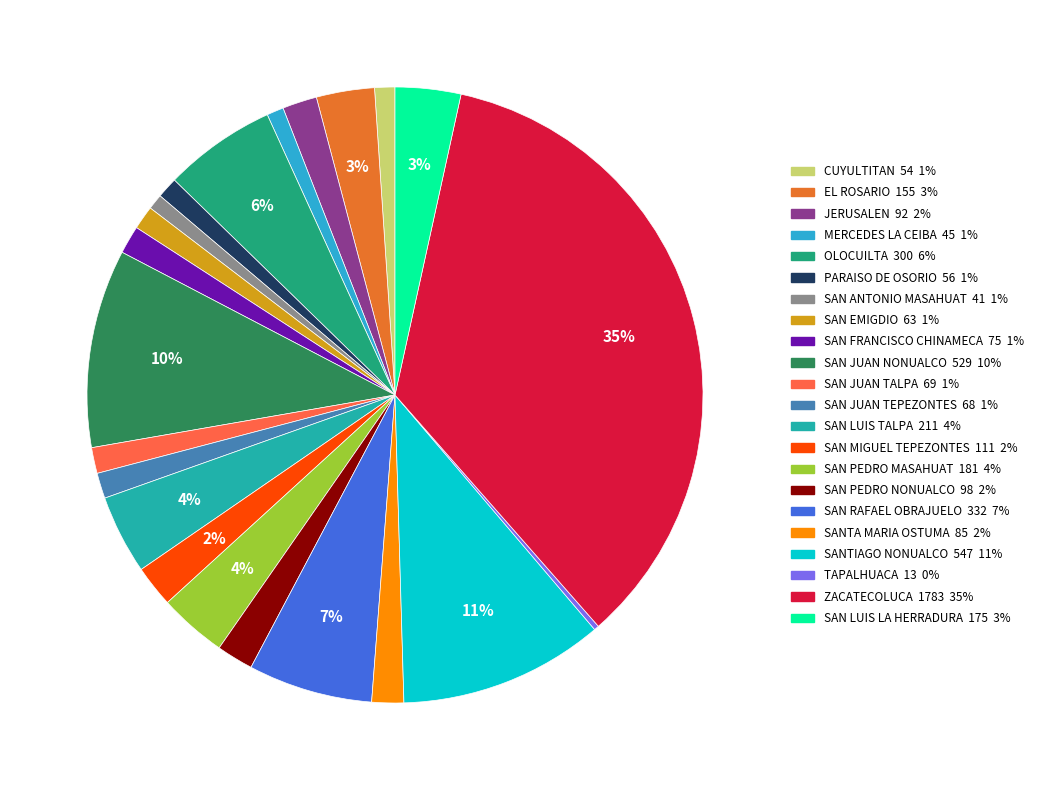

Which has a higher value, PARAISO DE OSORIO or SAN JUAN NONUALCO?

SAN JUAN NONUALCO